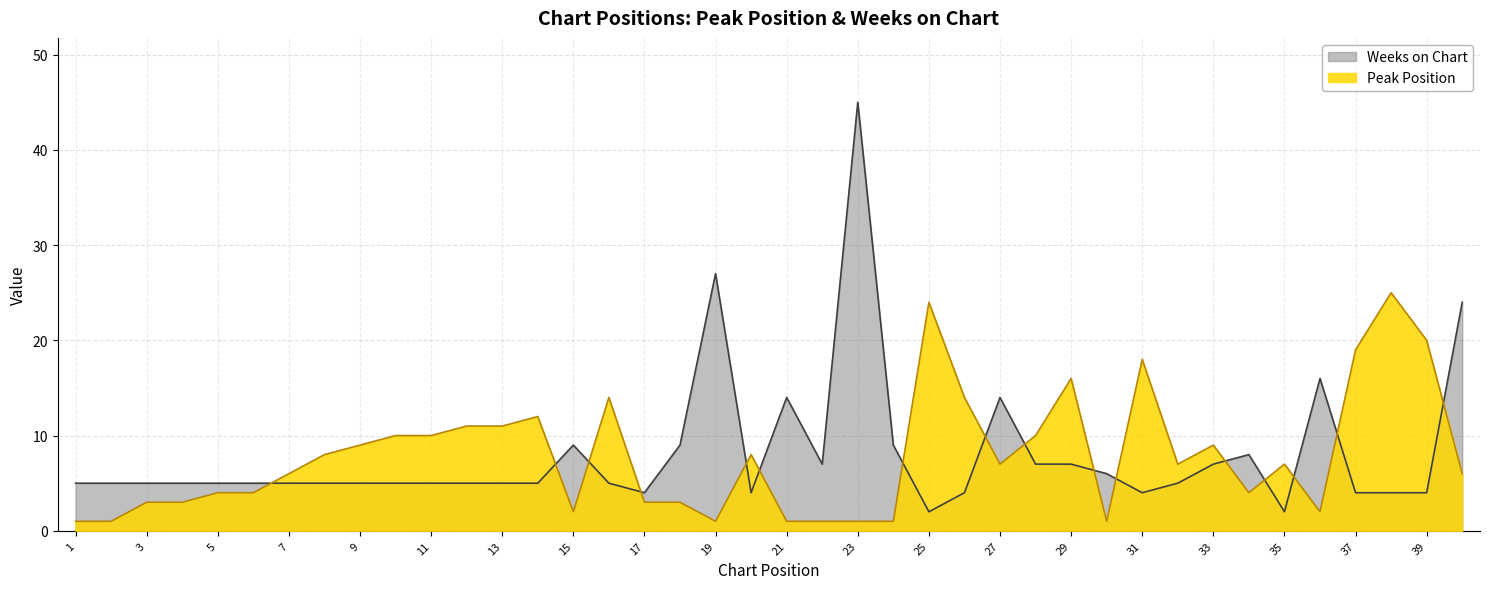

Reading left to right, extract all data points from this chart.

Peak Position: 1=1	2=1	3=3	4=3	5=4	6=4	7=6	8=8	9=9	10=10	11=10	12=11	13=11	14=12	15=2	16=14	17=3	18=3	19=1	20=8	21=1	22=1	23=1	24=1	25=24	26=14	27=7	28=10	29=16	30=1	31=18	32=7	33=9	34=4	35=7	36=2	37=19	38=25	39=20	40=6
Weeks on Chart: 1=5	2=5	3=5	4=5	5=5	6=5	7=5	8=5	9=5	10=5	11=5	12=5	13=5	14=5	15=9	16=5	17=4	18=9	19=27	20=4	21=14	22=7	23=45	24=9	25=2	26=4	27=14	28=7	29=7	30=6	31=4	32=5	33=7	34=8	35=2	36=16	37=4	38=4	39=4	40=24